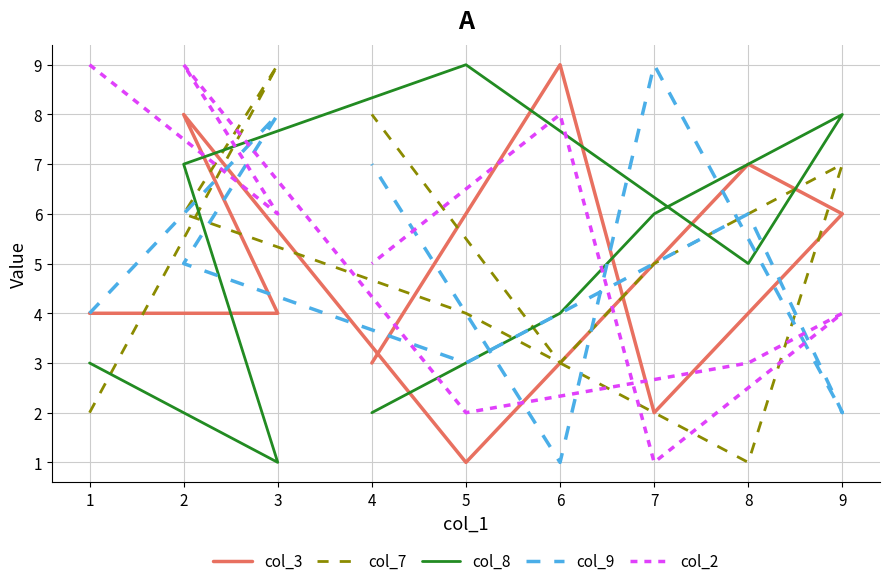

Is it true that col_3 equals 6 at 9?

True